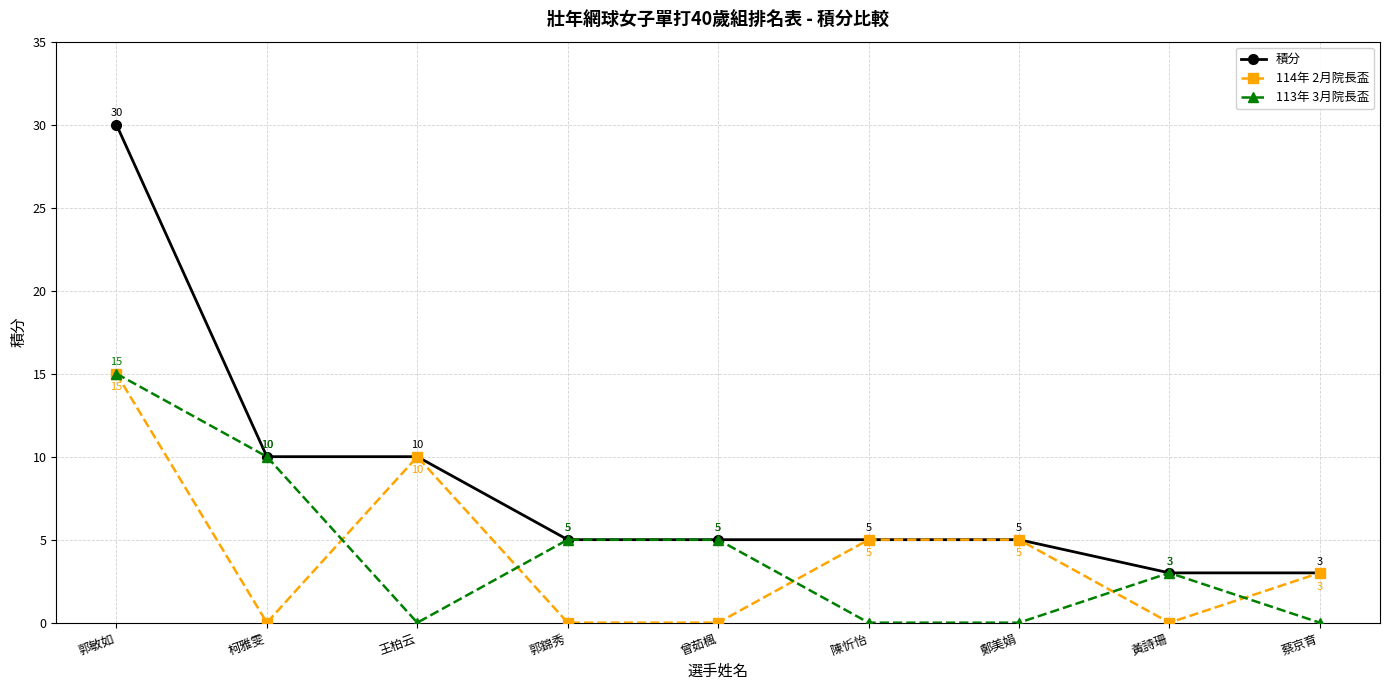

What is the label of the 2nd point from the left?

柯雅雯